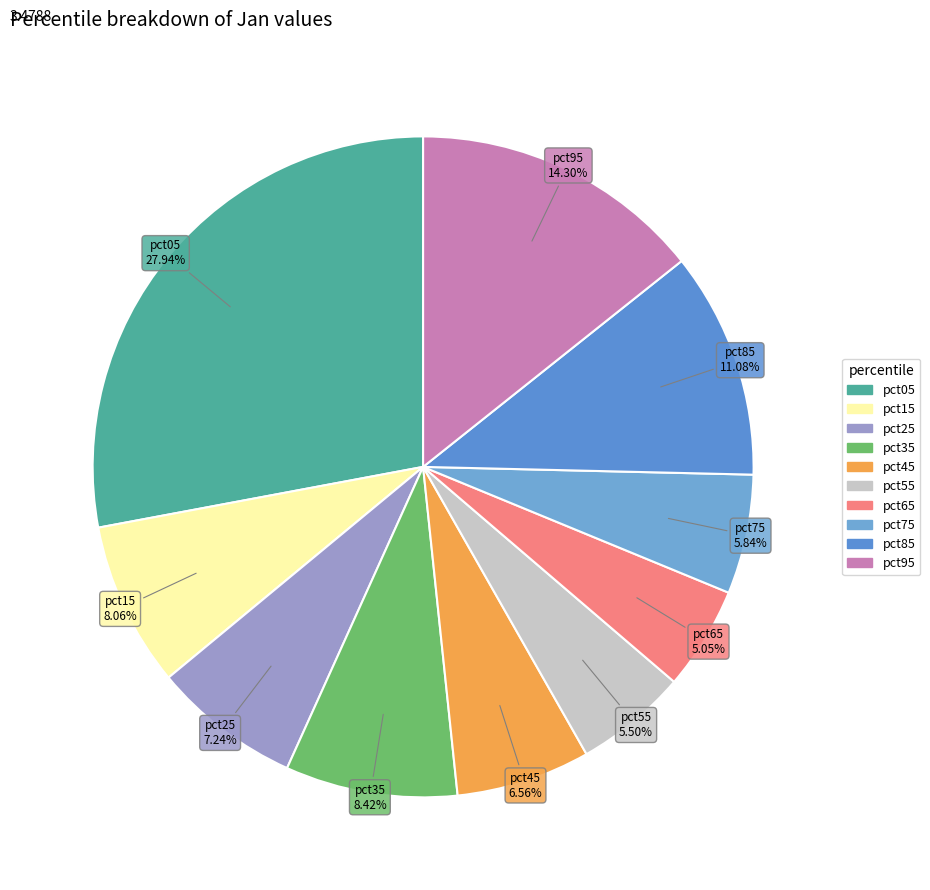

Is the sum of pct75 and pct05 greater than half?

No